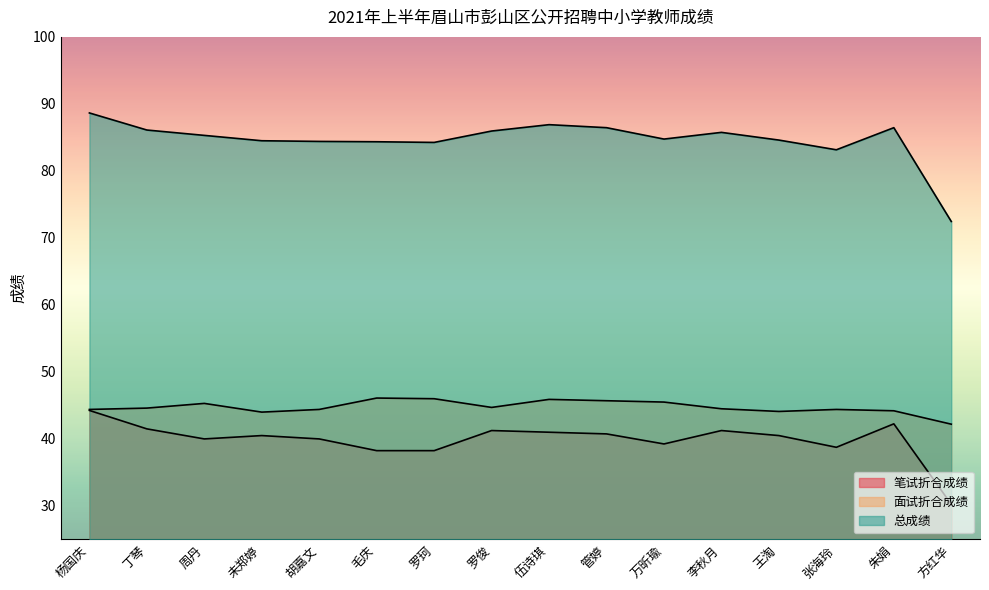

True or false: 总成绩 and 笔试折合成绩 intersect in this chart.

False